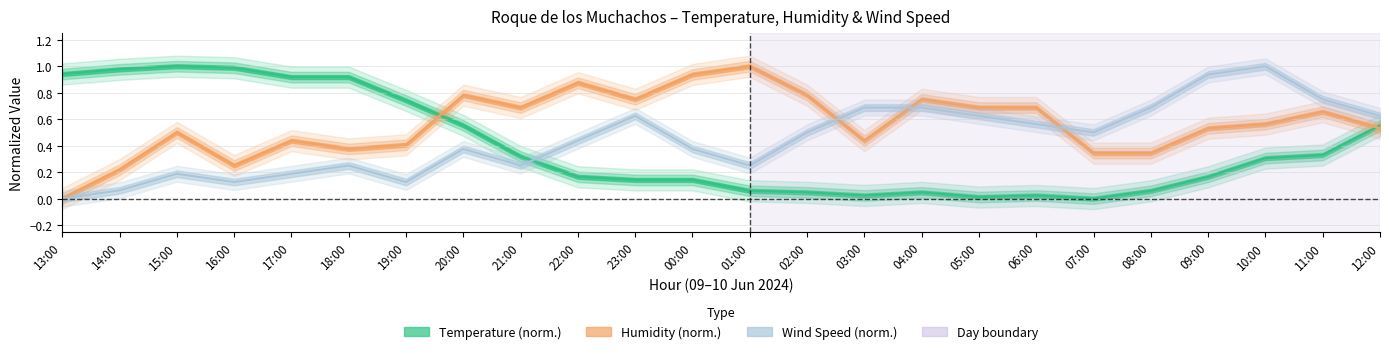

How many interior local peaks does the Humidity series have?

7